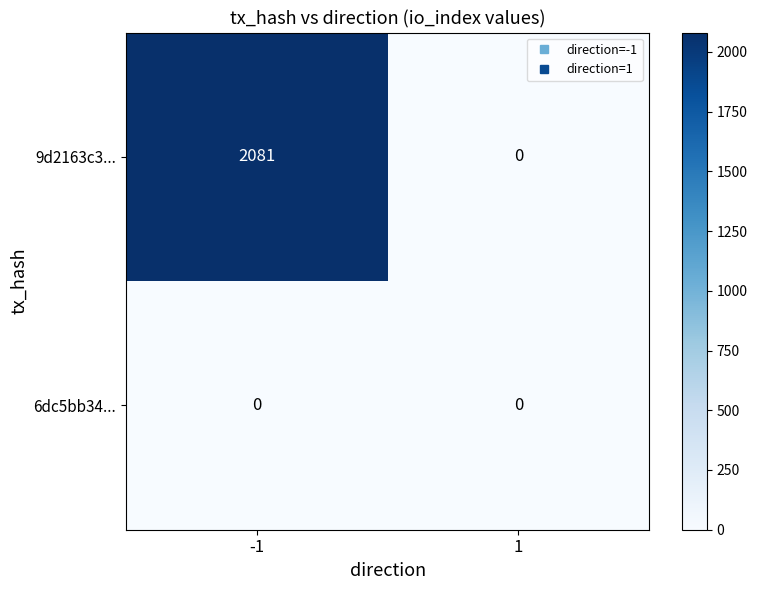

What is the difference between the maximum and minimum values in the 9d2163c3... series?

2081